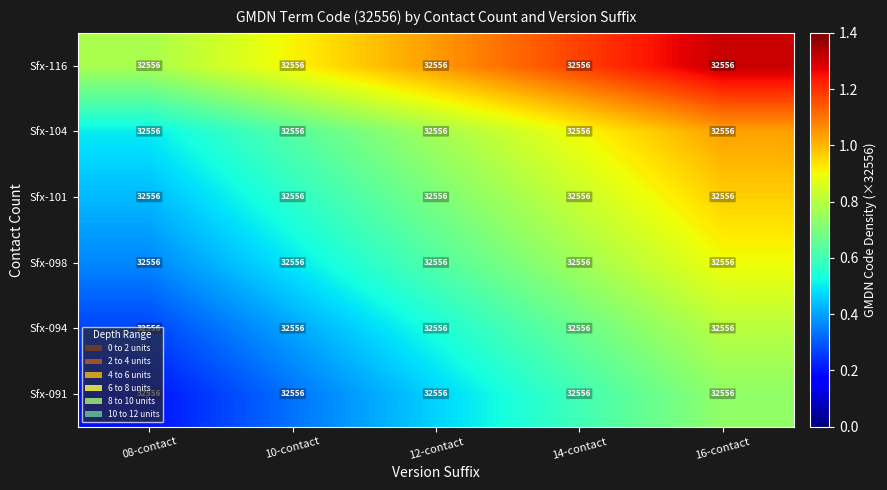

At which category does the chart reach its peak across all series?

16-contact